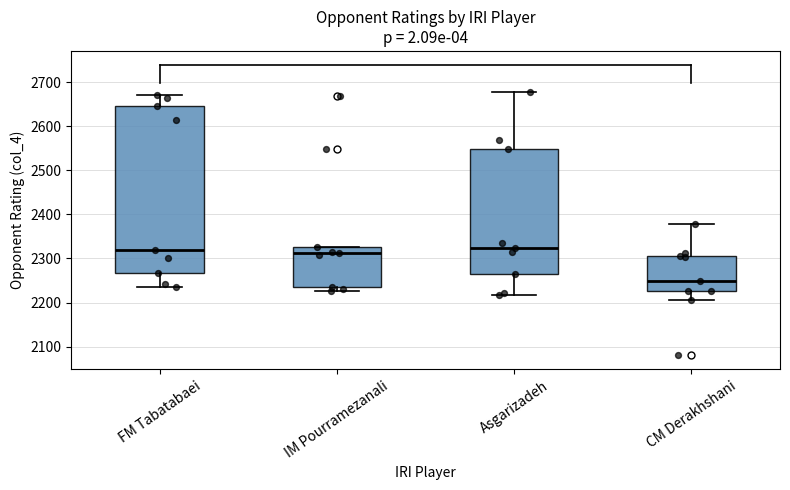

Comparing the boxes themselves (not the whiskers), which one is the tallest?

FM Tabatabaei